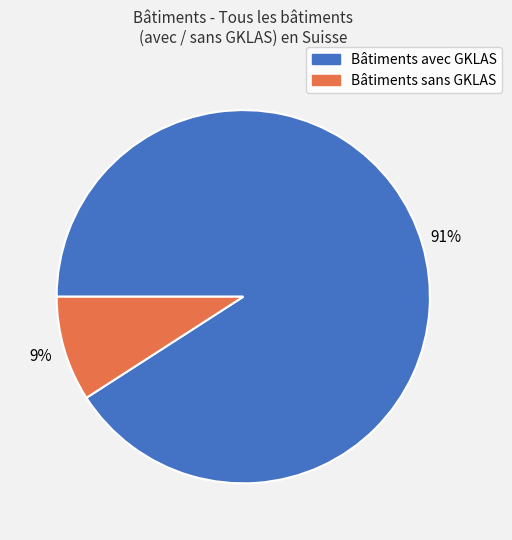

To the nearest percent, what is the average slice percentage?

50%